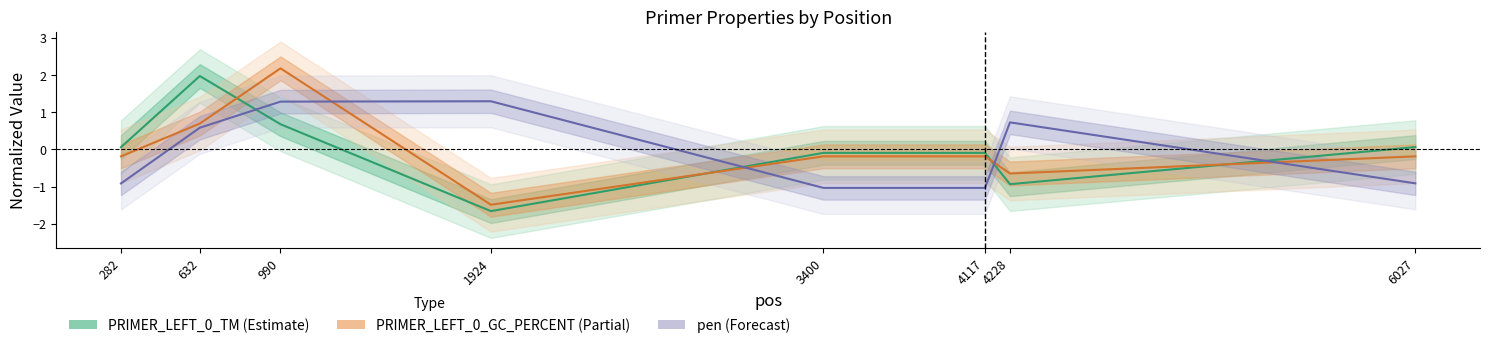

What is the difference between the maximum and minimum values in the PRIMER_LEFT_0_GC_PERCENT series?

3.7